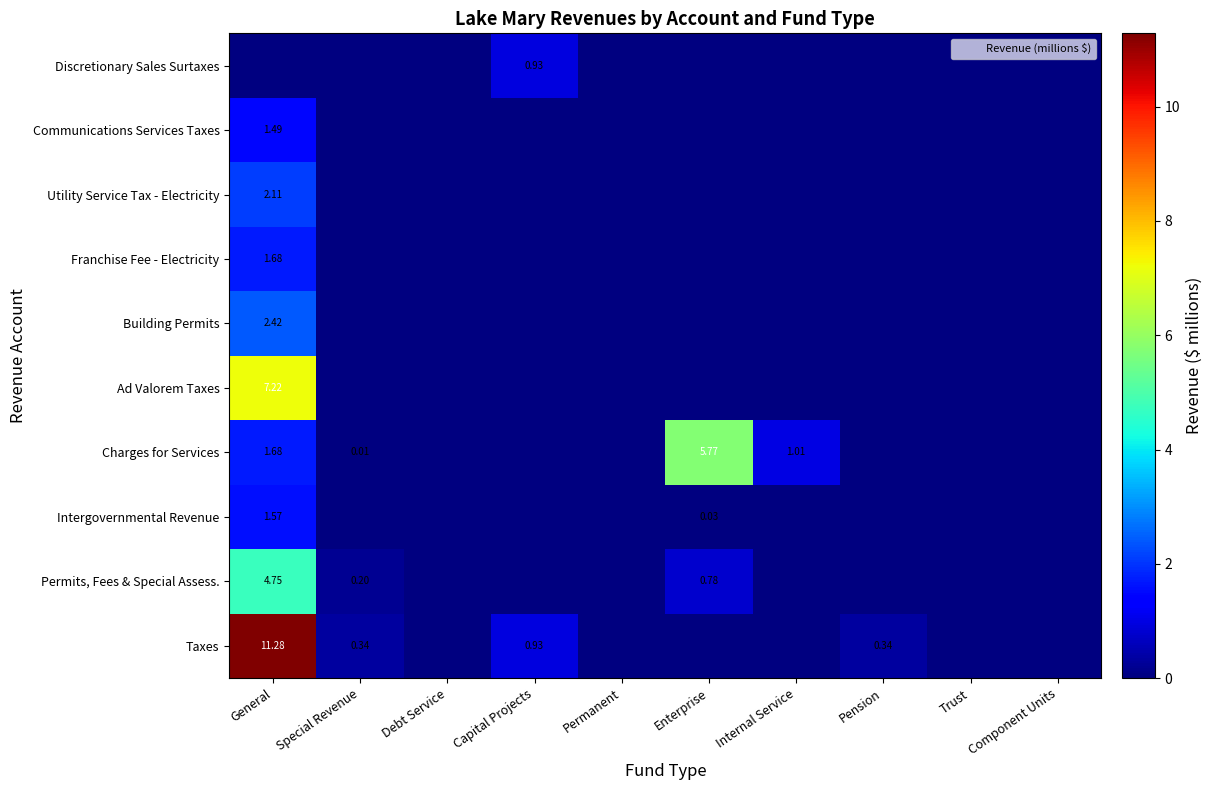

What is the difference between the maximum and minimum values in the Intergovernmental Revenue series?

1.6